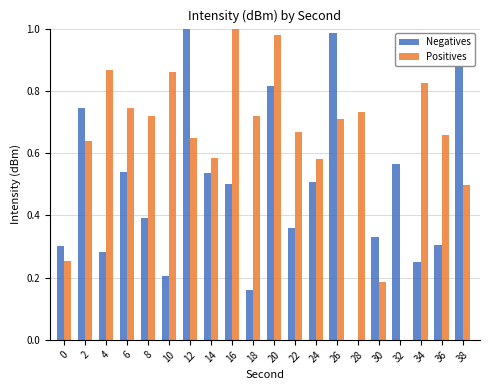

At which category is the sum across all series the highest?

20